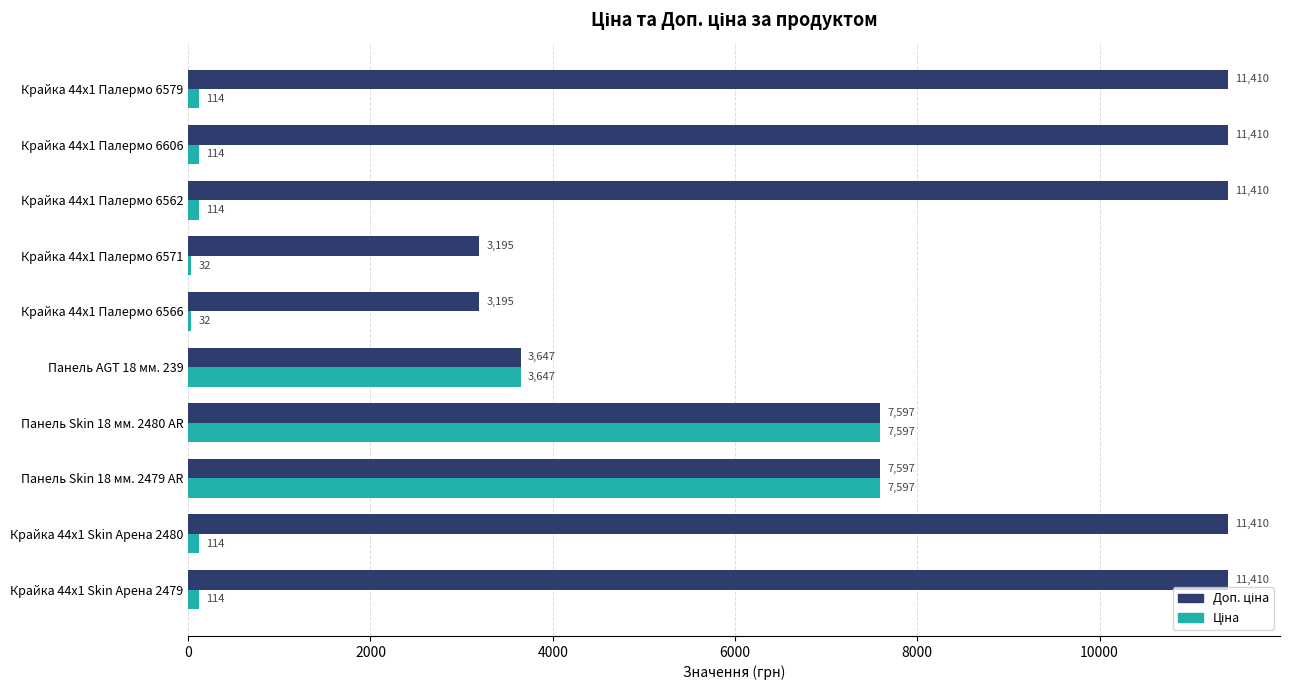

What is the greatest value displayed?

11410.0